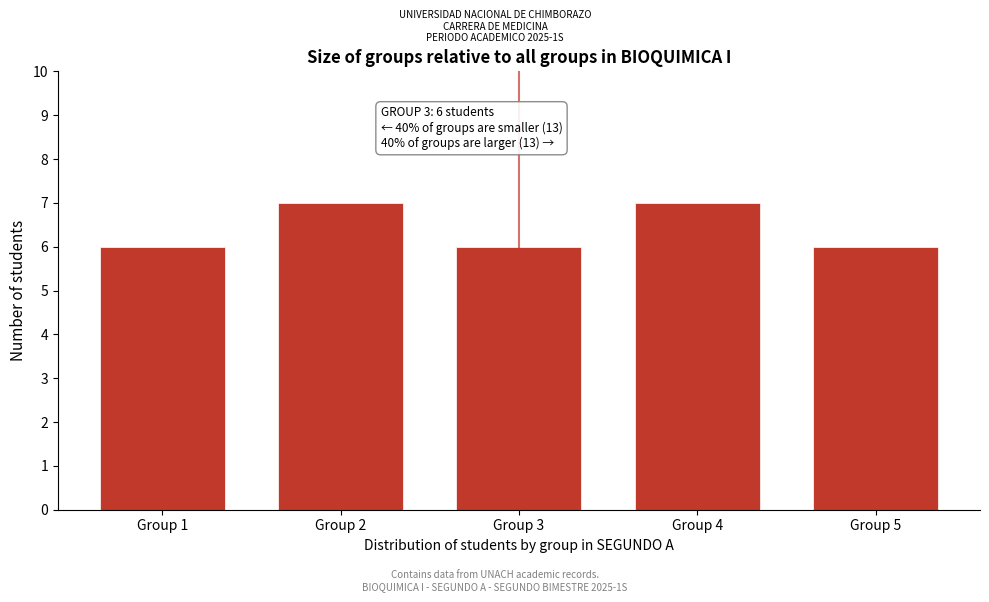

Reading left to right, extract all data points from this chart.

Group 1=6	Group 2=7	Group 3=6	Group 4=7	Group 5=6